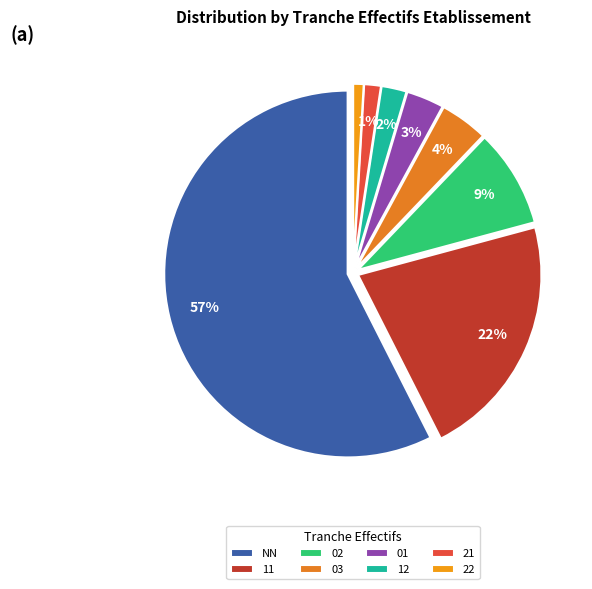

Is 21 the majority of the pie?

No